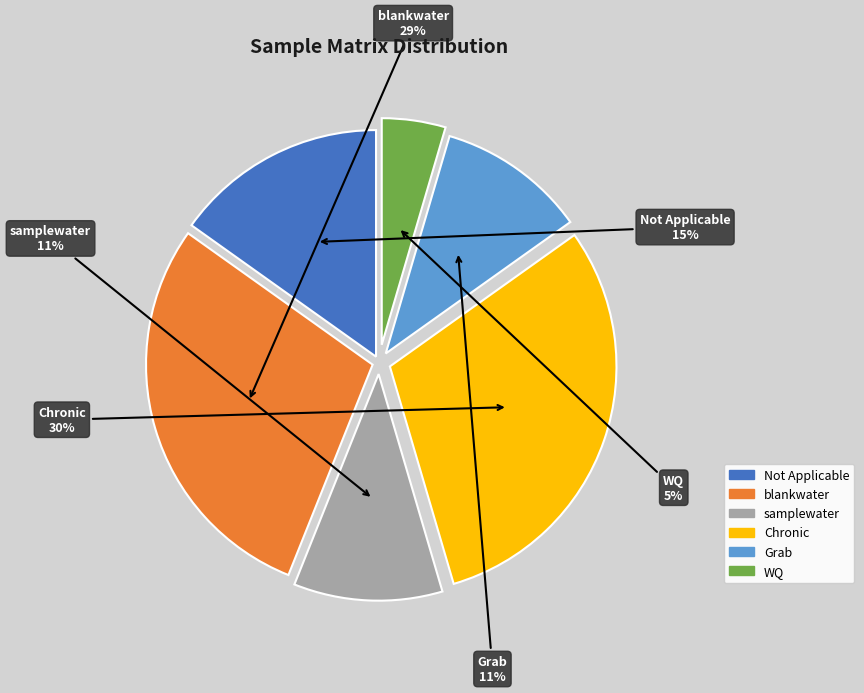

Is there any slice that represents more than half of the pie?

No